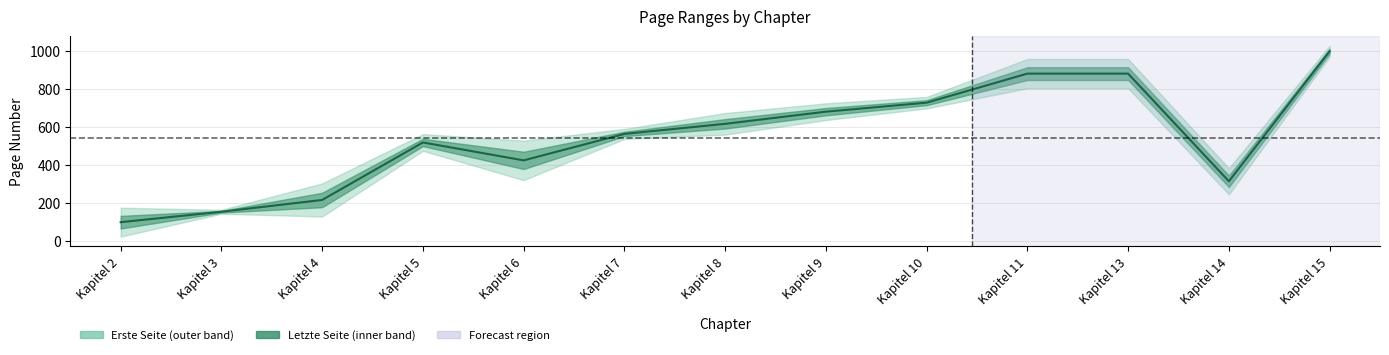

What is the difference between the maximum and minimum values?

900.5